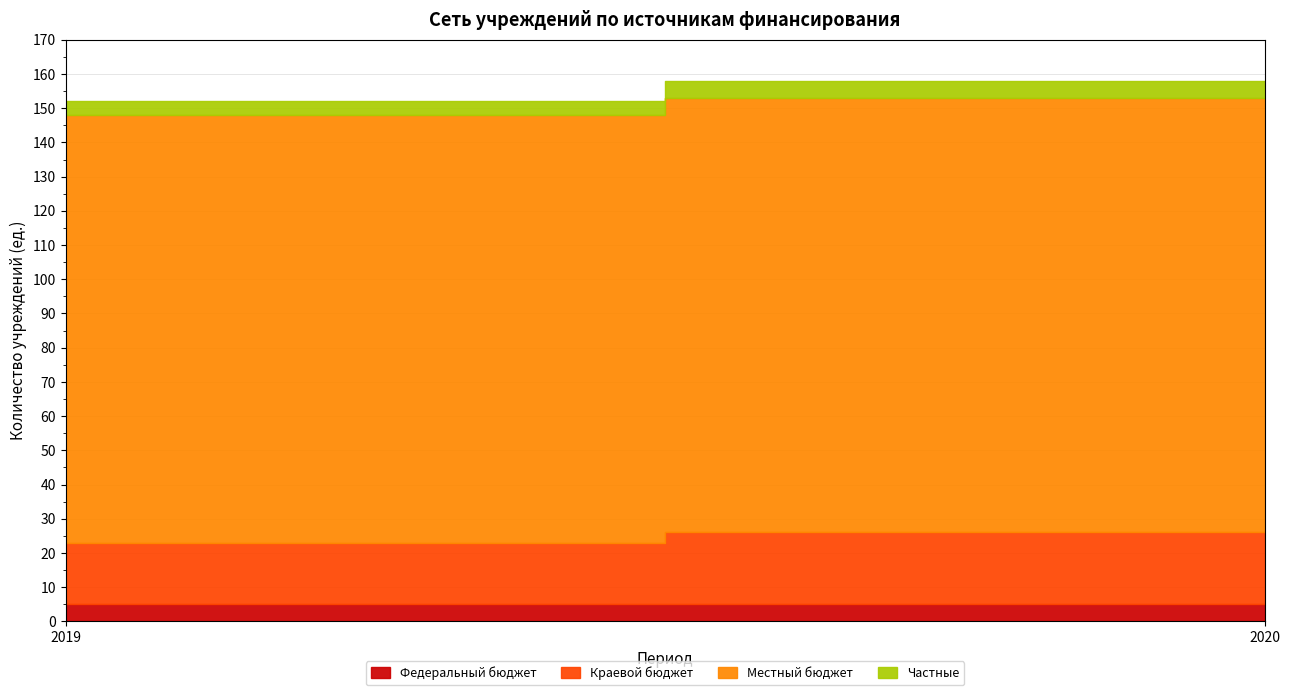

Is it true that Частные equals 2 at 2019?

False